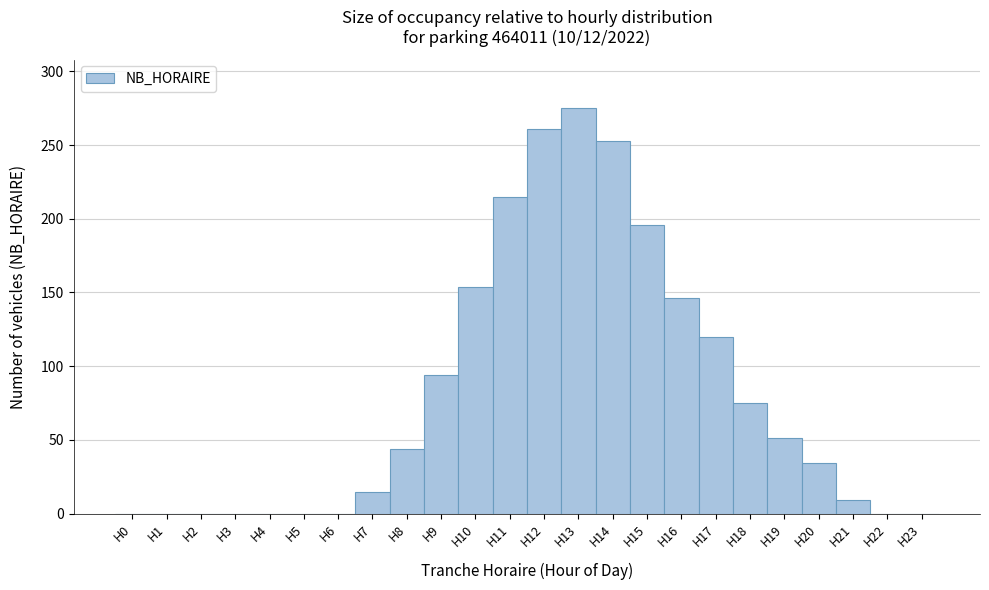

Reading left to right, list every bar in this chart as the range it spans on the x-axis followed by its height. The values are not printed on the chart, so give them approximately, as read against the axis.

-0.5 to 0.5: 0
0.5 to 1.5: 0
1.5 to 2.5: 0
2.5 to 3.5: 0
3.5 to 4.5: 0
4.5 to 5.5: 0
5.5 to 6.5: 0
6.5 to 7.5: 15
7.5 to 8.5: 45
8.5 to 9.5: 95
9.5 to 10.5: 155
10.5 to 11.5: 215
11.5 to 12.5: 260
12.5 to 13.5: 275
13.5 to 14.5: 255
14.5 to 15.5: 195
15.5 to 16.5: 145
16.5 to 17.5: 120
17.5 to 18.5: 75
18.5 to 19.5: 50
19.5 to 20.5: 35
20.5 to 21.5: 10
21.5 to 22.5: 0
22.5 to 23.5: 0